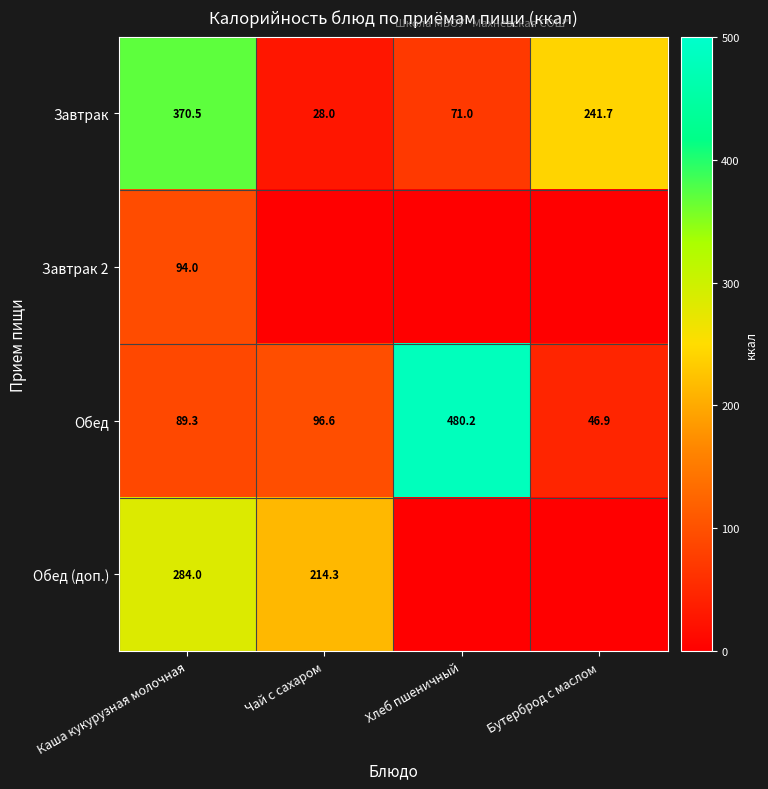

Is the value of Завтрак at Чай с сахаром greater than the value of Обед (доп.) at Чай с сахаром?

No